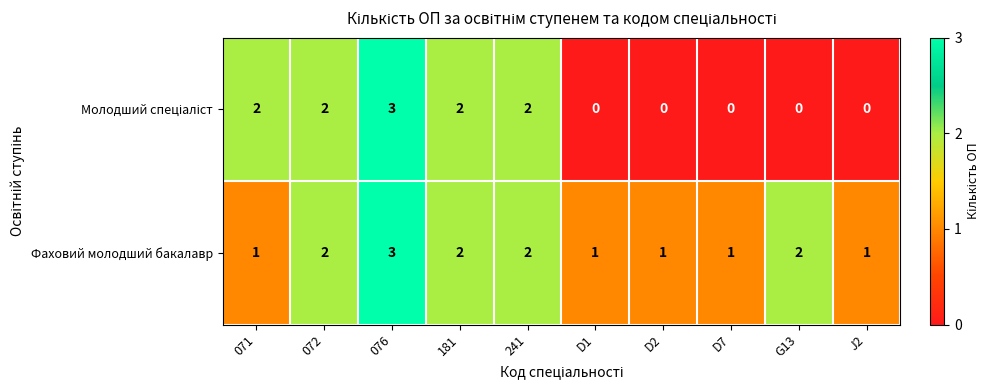

True or false: Фаховий молодший бакалавр has a value of 2 at G13.

True